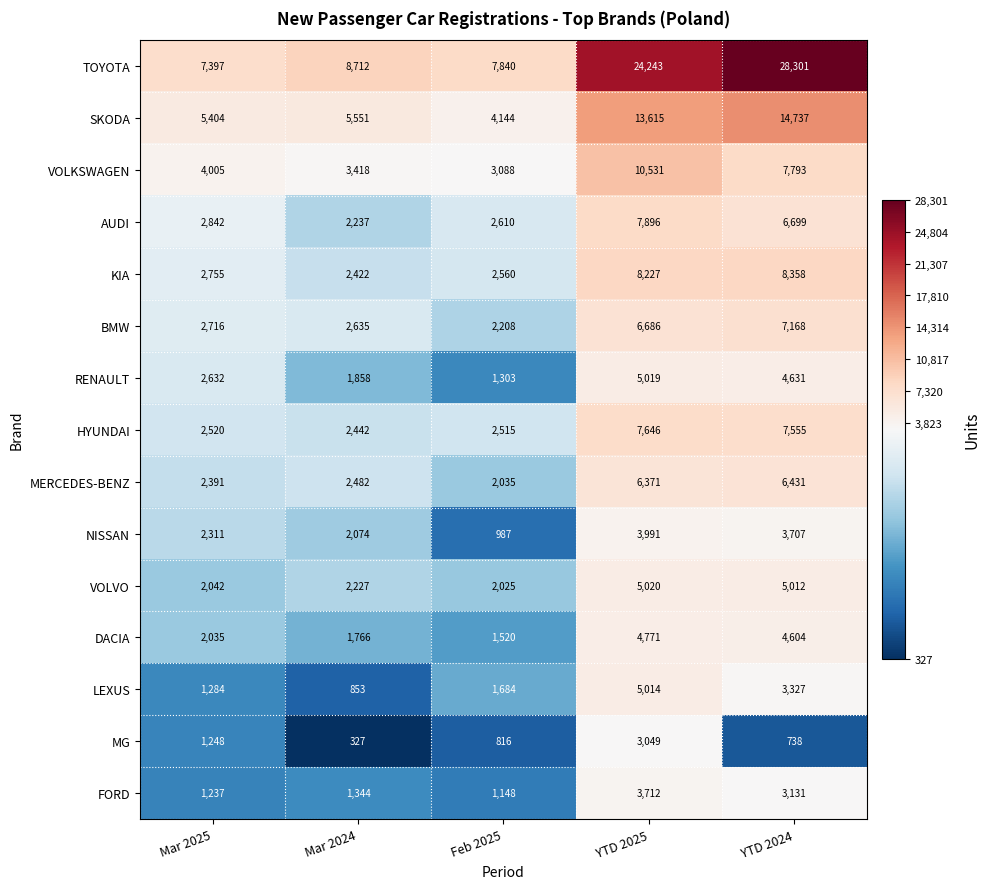

At which label does MERCEDES-BENZ reach its minimum?

Feb 2025